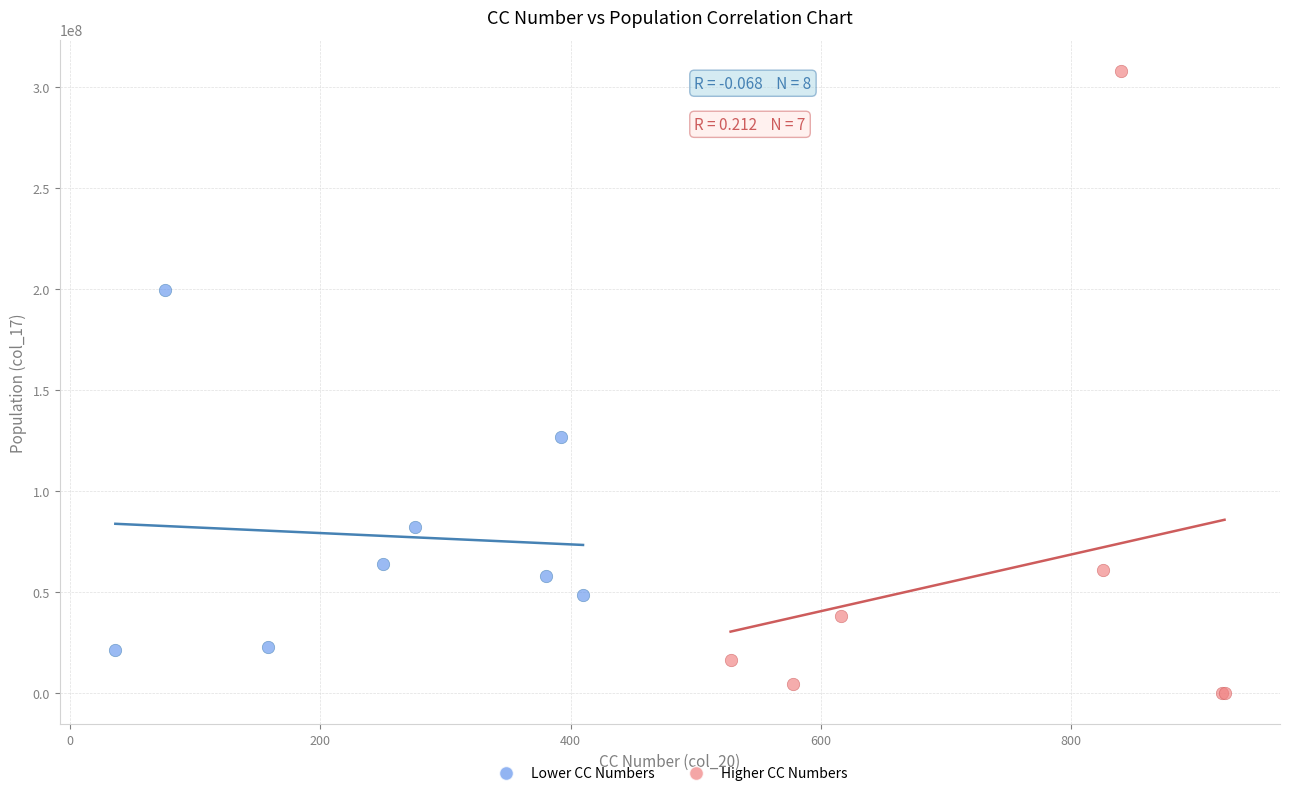

What are all the series names shown in the legend?

Lower CC Numbers, Higher CC Numbers